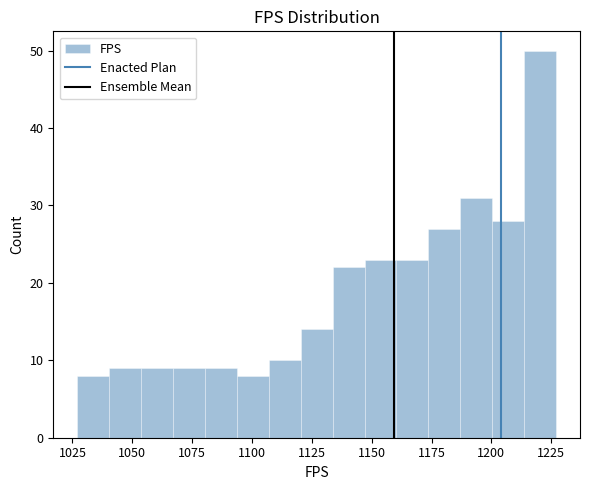

Read against the x-axis, roughly where is the centre of the tallest bar?

1220